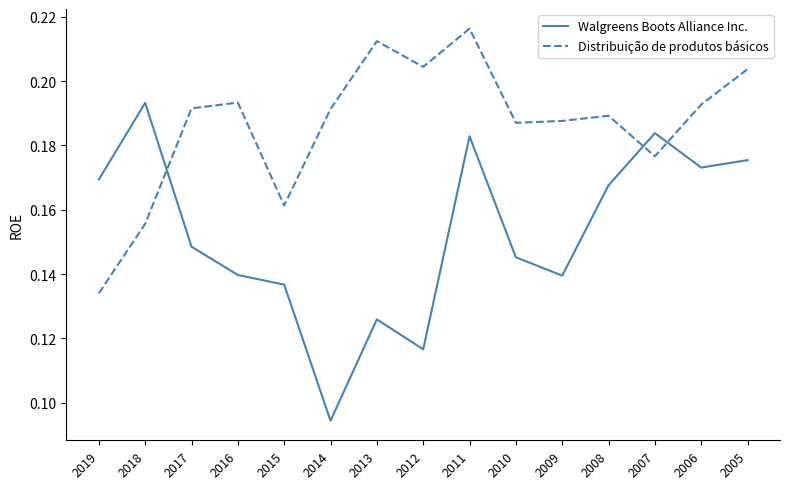

After their last crossing, which series has the higher values: Walgreens Boots Alliance Inc. or Distribuição de produtos básicos?

Distribuição de produtos básicos